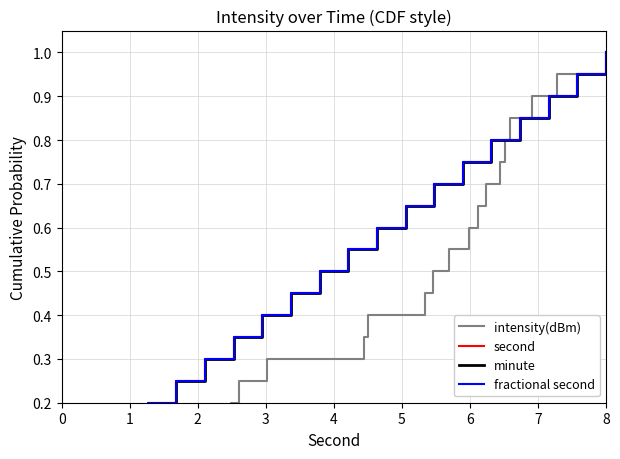

What is the value of the minute point at the 11th from the left?

0.6